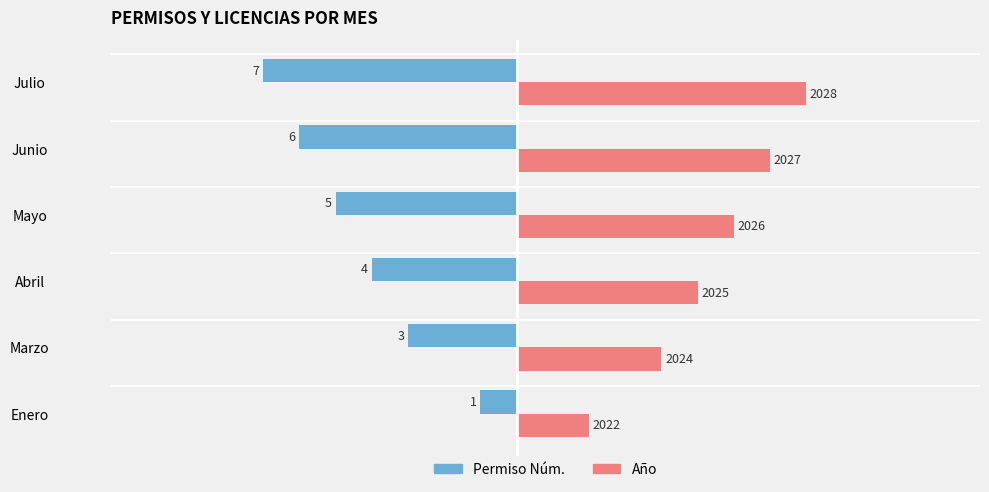

What is the value of the Permiso Núm. bar at the 2nd from the left?

-3